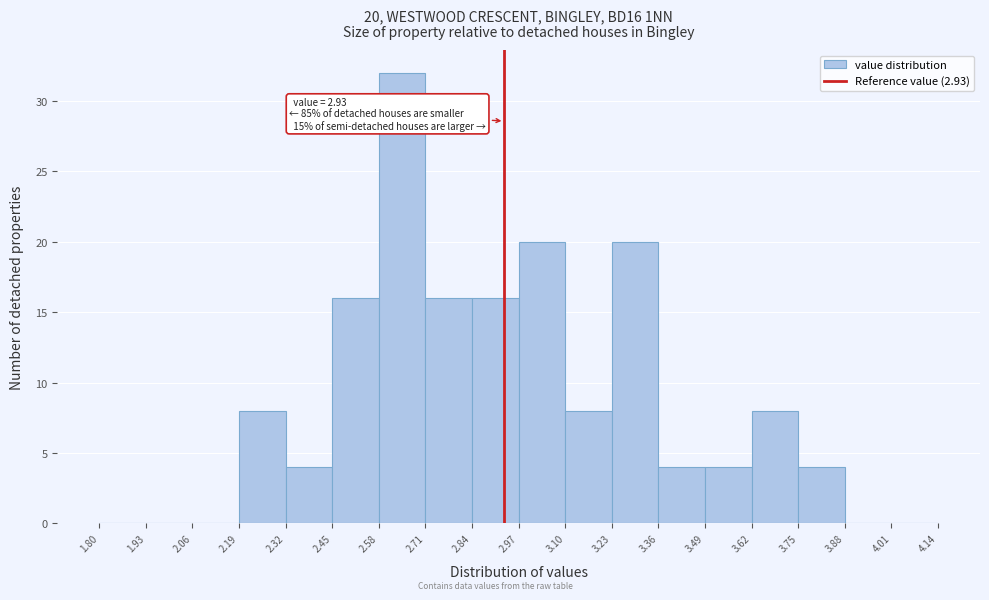

Which range on the x-axis has the tallest bar?

2.58 to 2.71